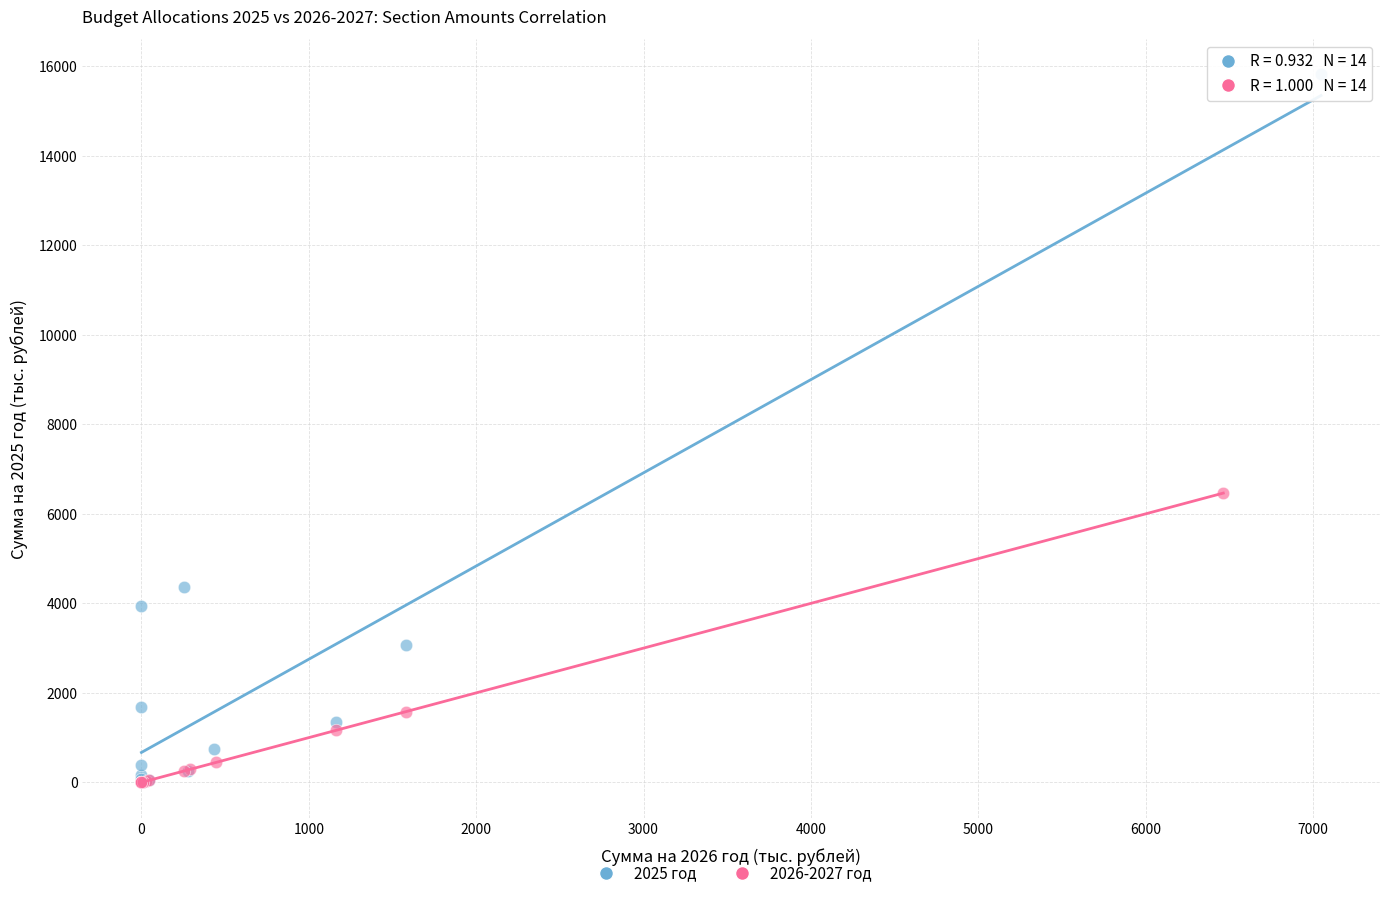

Which series has the widest spread of Y values?

2025 год